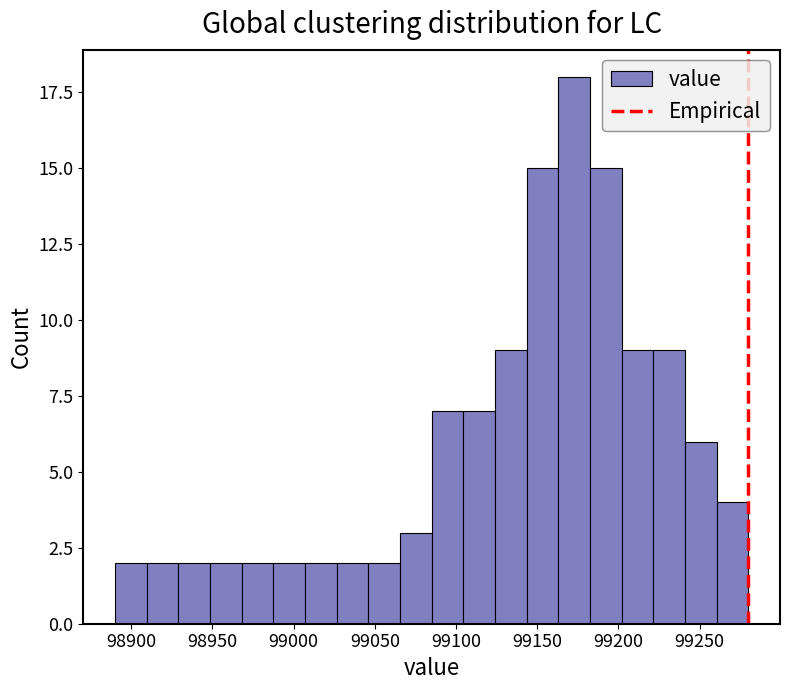

Read against the x-axis, roughly where is the centre of the tallest bar?

99175